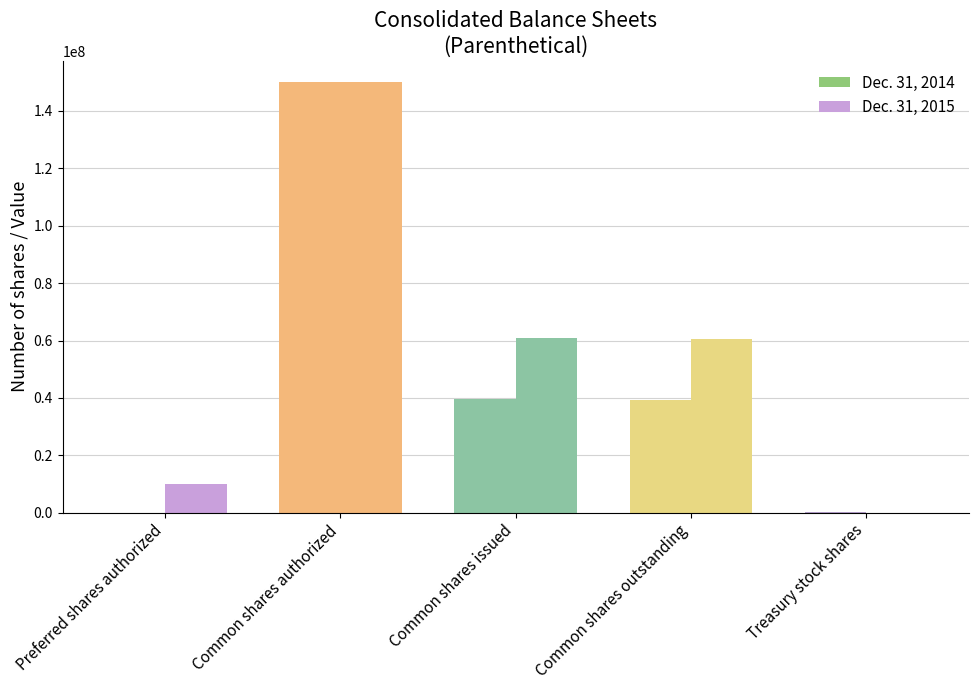

What position from the right is Common shares outstanding?

2